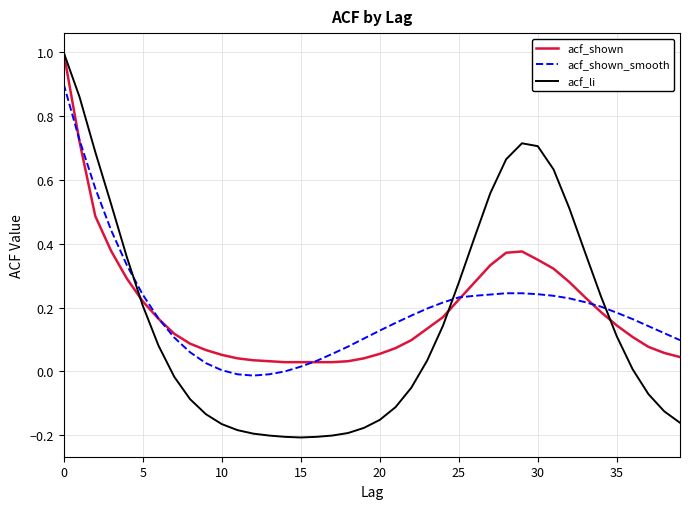

Which series has the widest spread of values?

acf_li